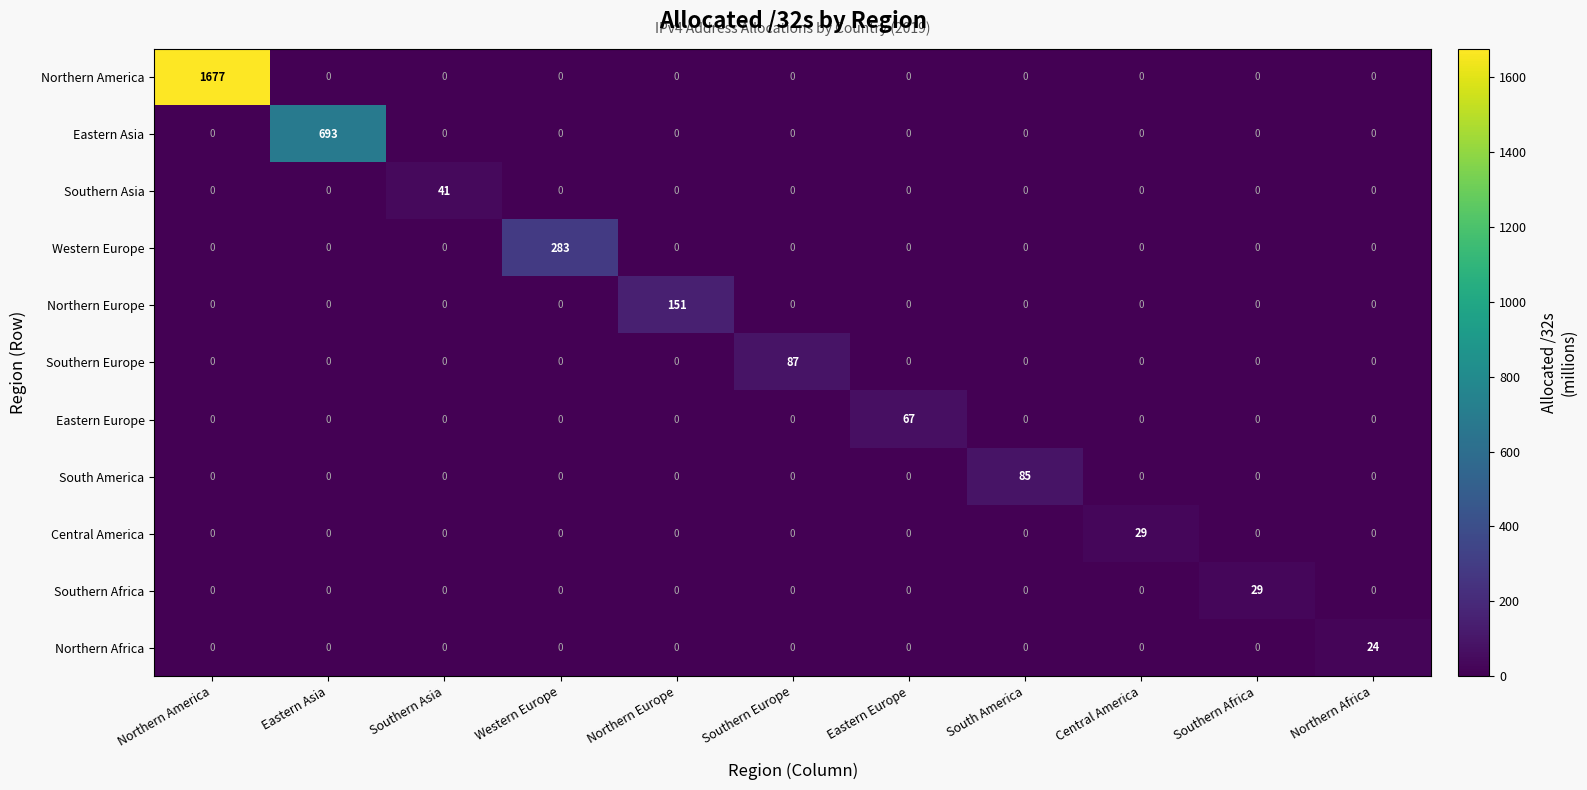

What is the total value across all series at Southern Europe?

87